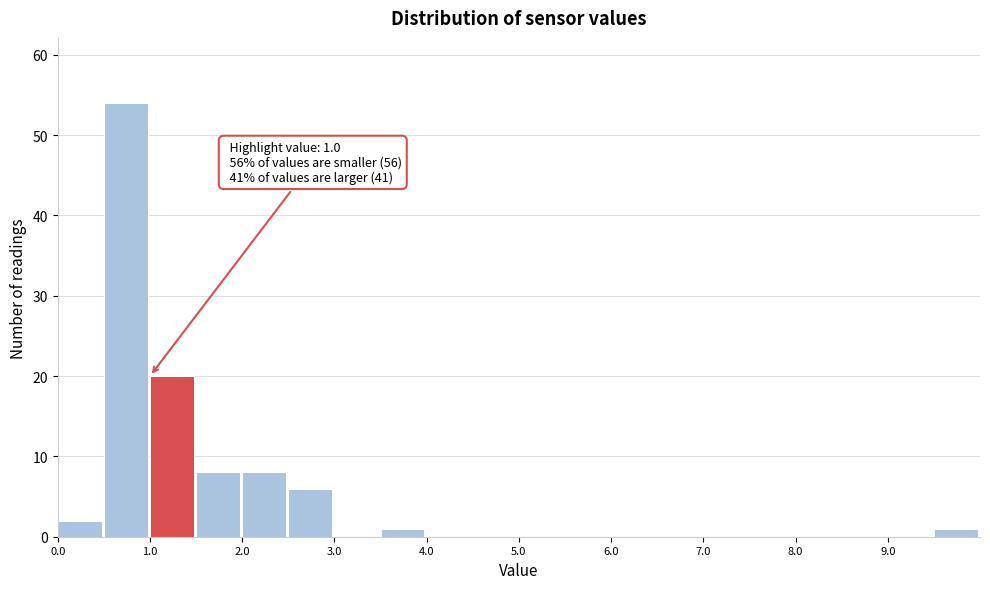

Which range on the x-axis has the tallest bar?

0.5 to 1.0